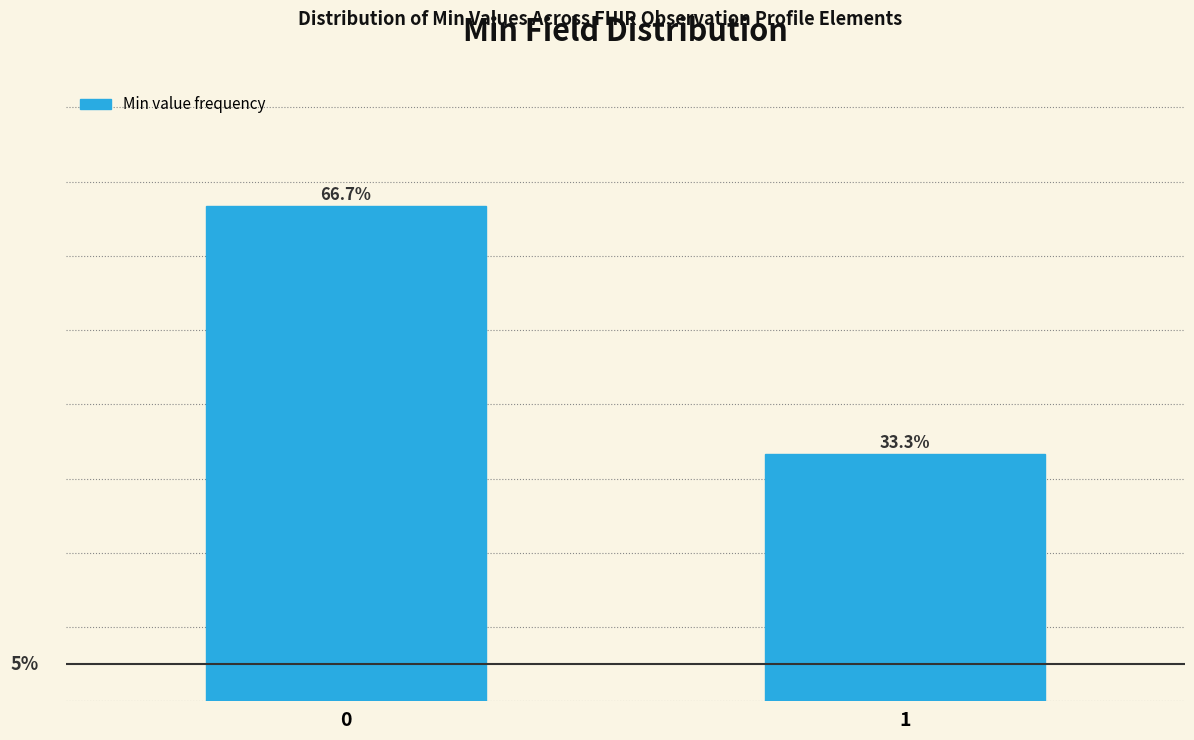

Rank the categories by value from lowest to highest.

1, 0